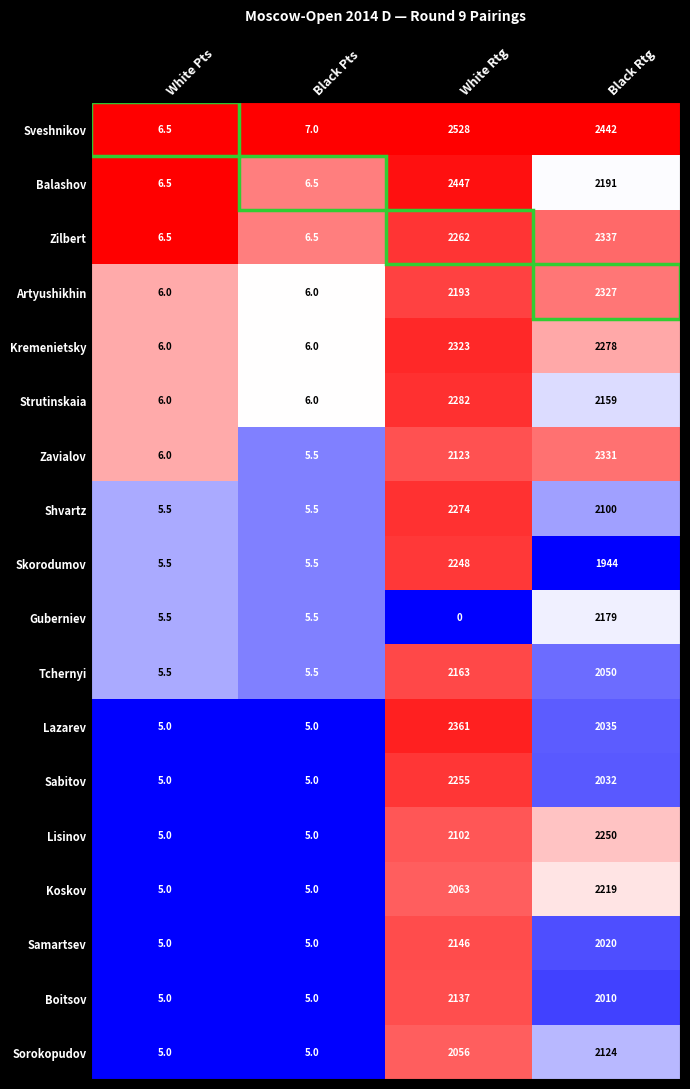

At which category is the sum across all series the highest?

Black Rtg